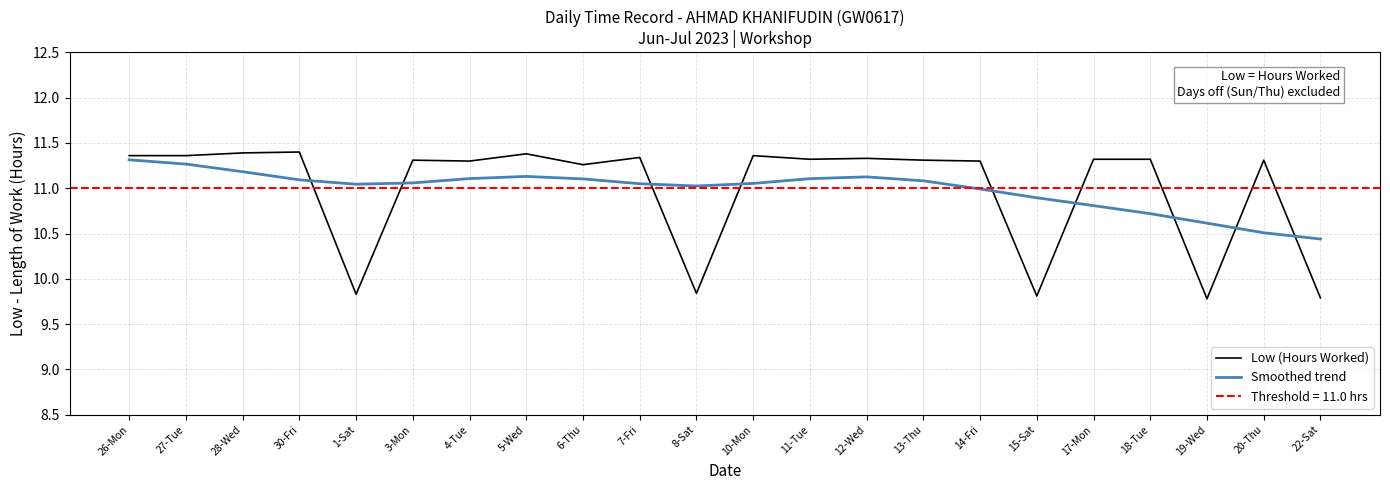

What is the difference between the maximum and minimum values in the Low (Hours Worked) series?

1.6